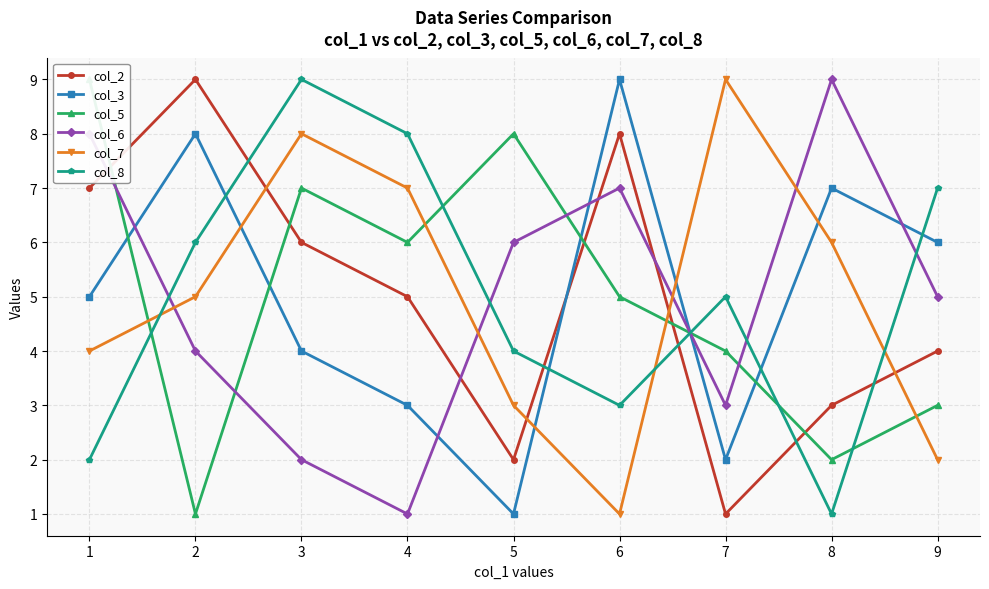

Where do col_2 and col_3 first cross each other?

5 and 6